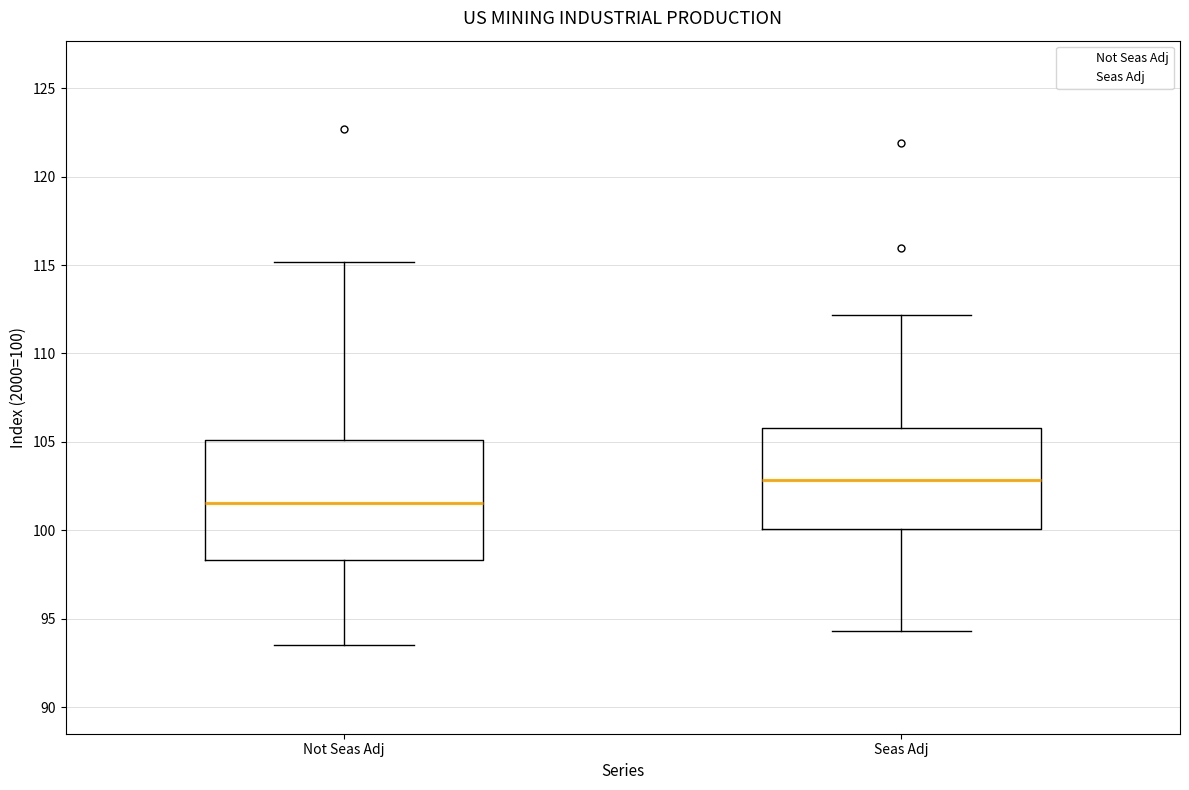

Reading left to right, read every box against the y-axis: the position of its median line, the range the box covers, and the ends of its whiskers. The values are not printed on the chart, so give them approximately, as read against the axis.

Not Seas Adj: median 101.5, box 98.5 to 105.0, whiskers 93.5 to 115.0
Seas Adj: median 103.0, box 100.0 to 106.0, whiskers 94.5 to 112.0